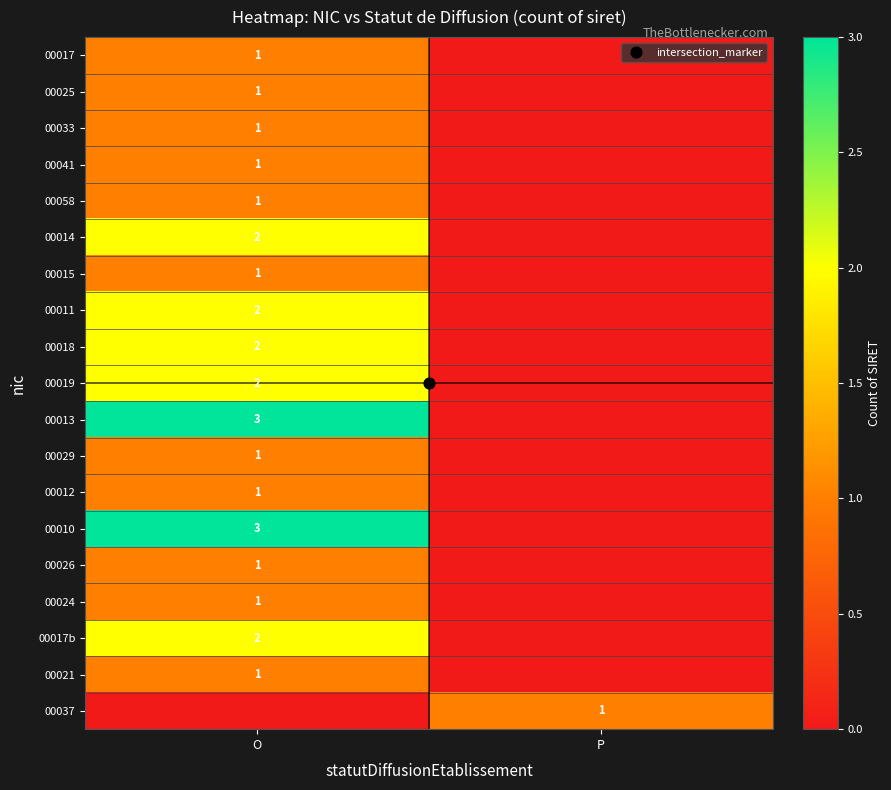

What is the total value across all series at P?

1